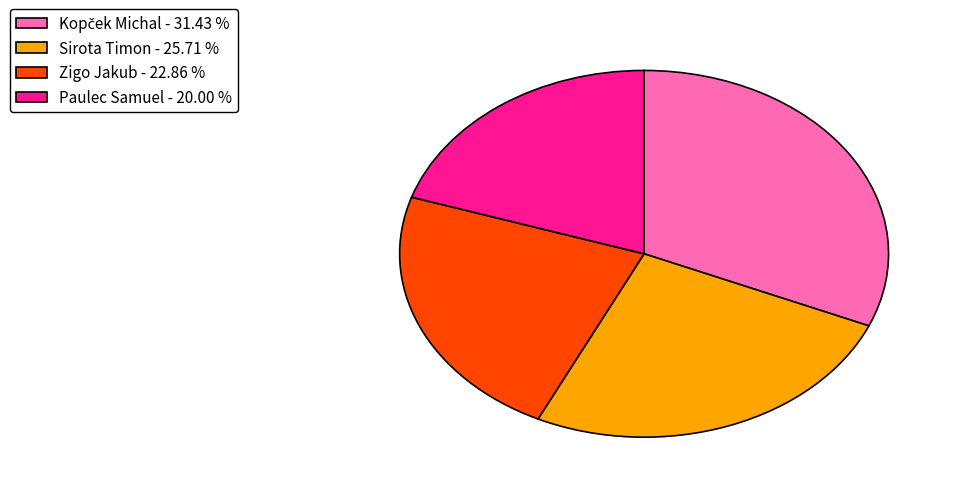

The Zigo Jakub slice represents 13% of the pie. True or false?

False